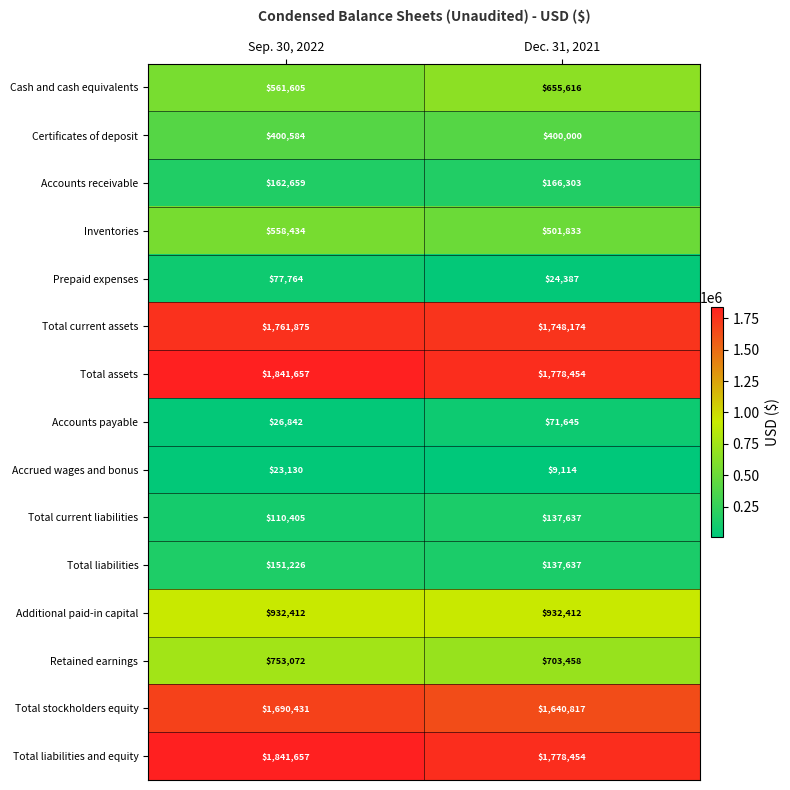

The Prepaid expenses series shows 24387 at Dec. 31, 2021. True or false?

True